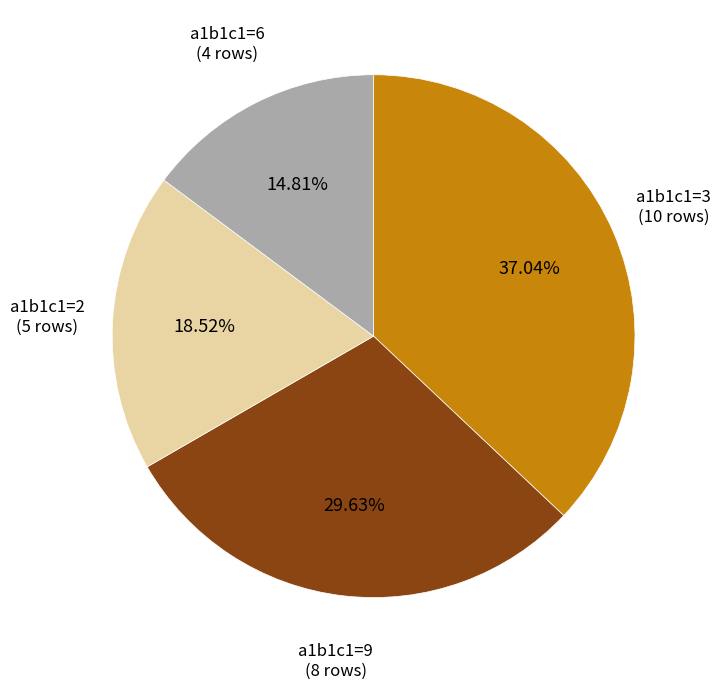

Does any single category account for the majority?

No